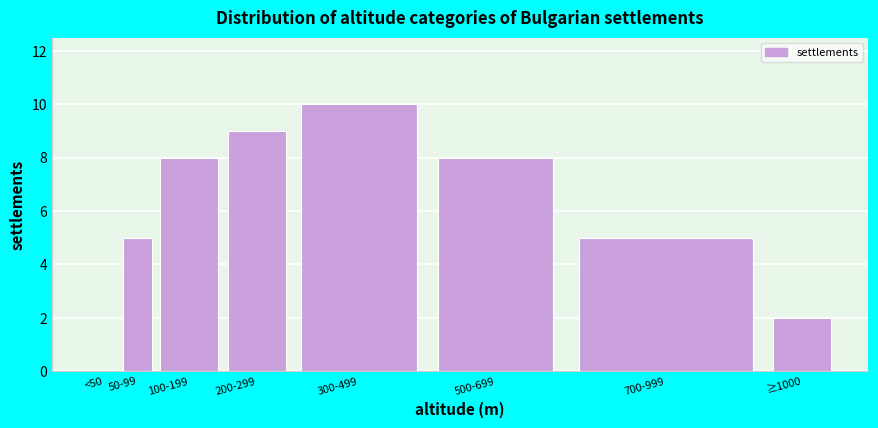

Reading right to left, list all the values displayed in this chart.

≥1000=2	700-999=5	500-699=8	300-499=10	200-299=9	100-199=8	50-99=5	<50=0